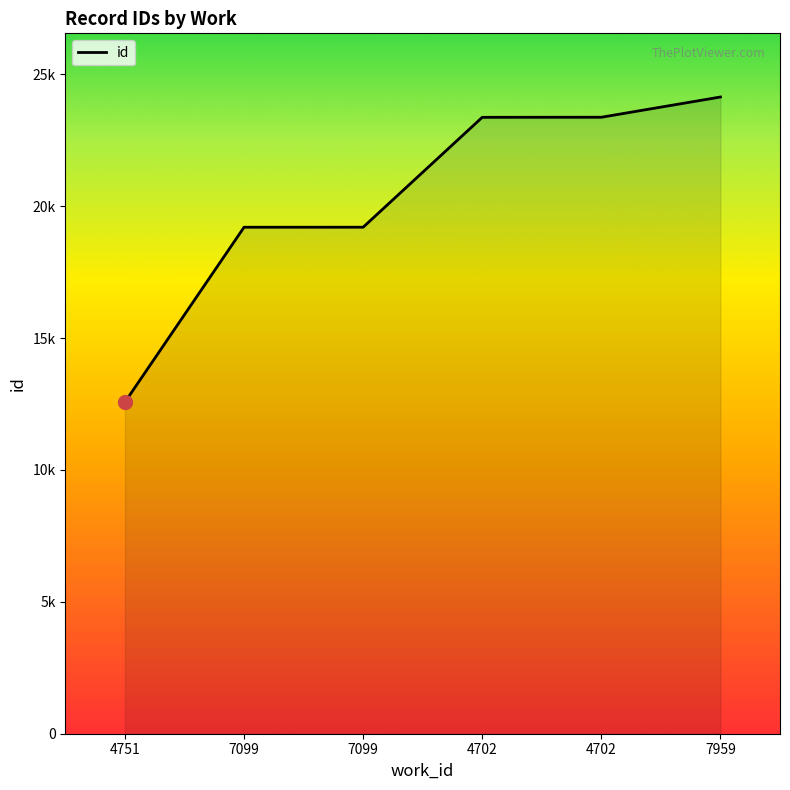

What is the difference between the maximum and minimum values?

11566